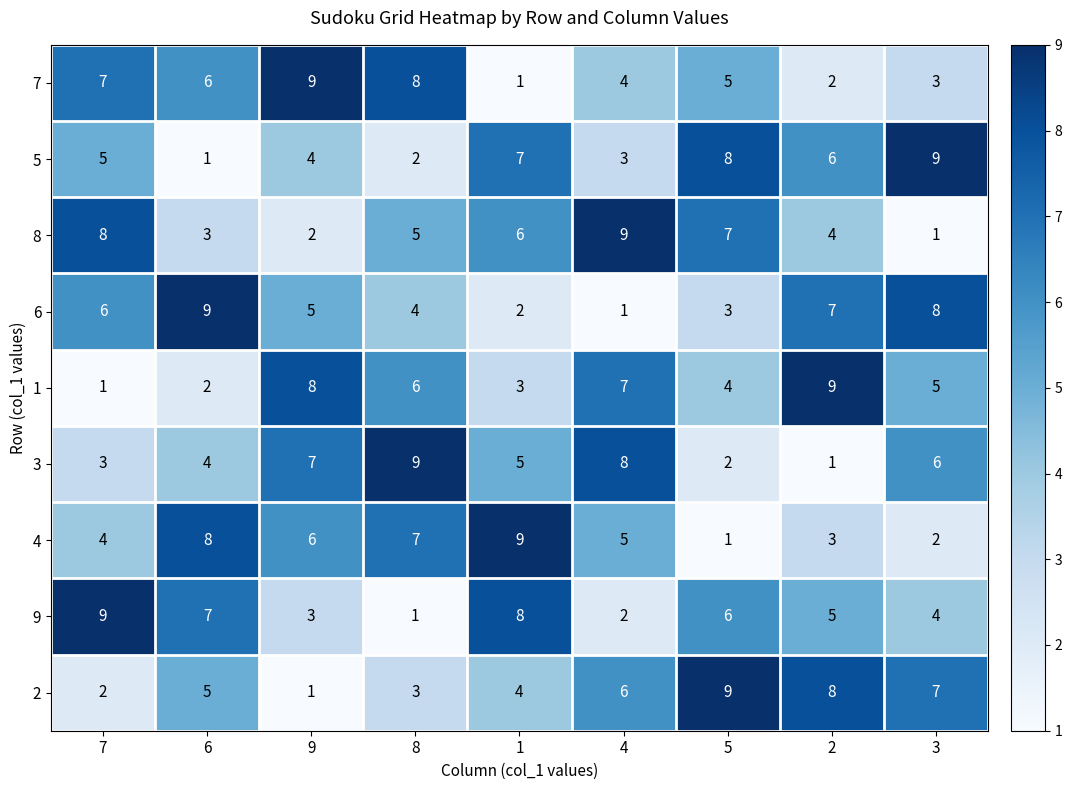

What is the highest value of the 6 series?

9